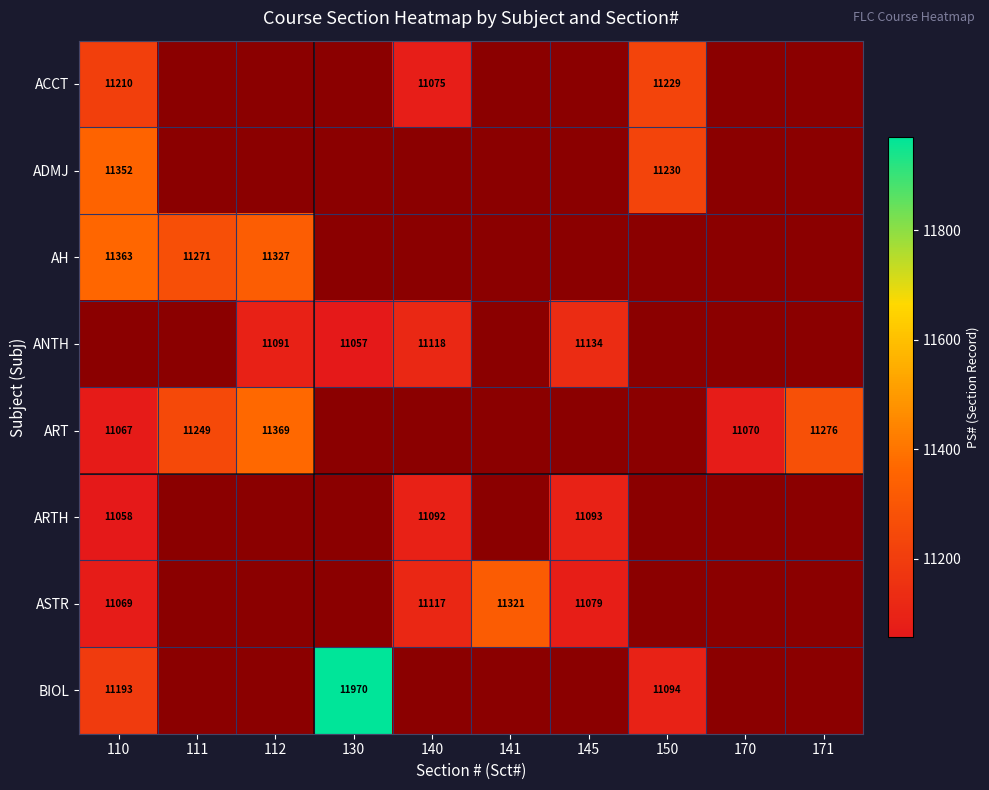

Between 130 and 111, which is larger?

130